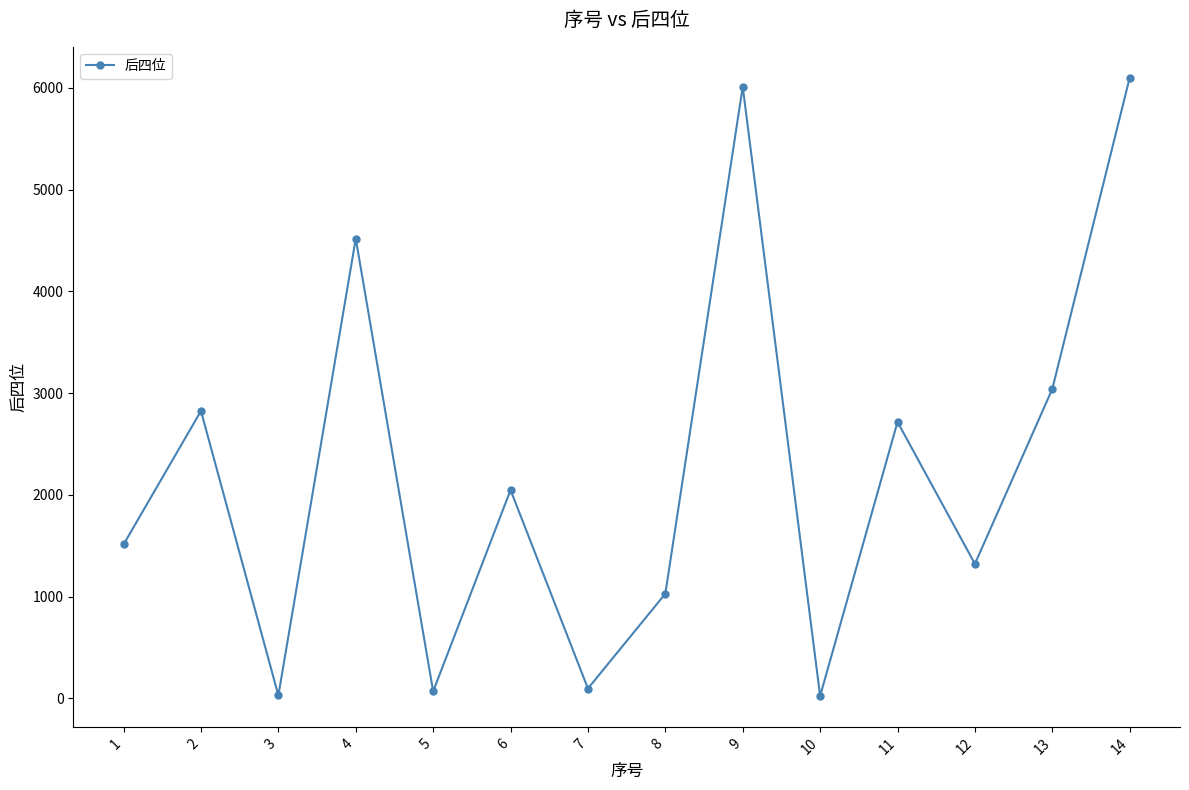

What is the value of the 9th point from the left?

6011